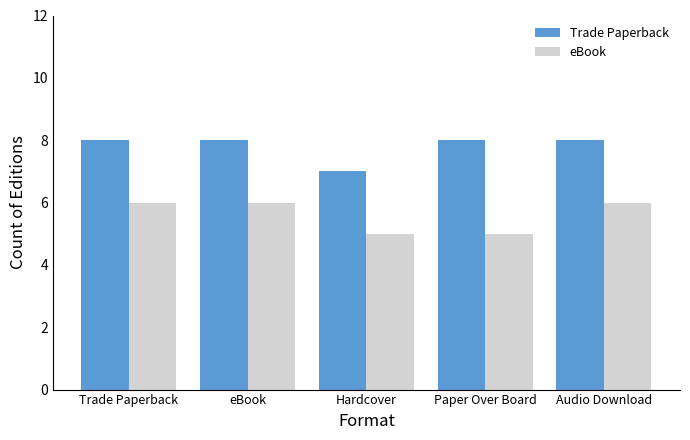

What is the total value across all series at eBook?

14